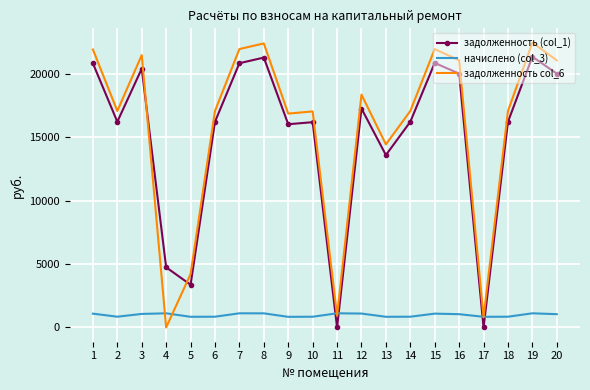

Where do начислено (col_3) and задолженность col_6 first cross each other?

3 and 4